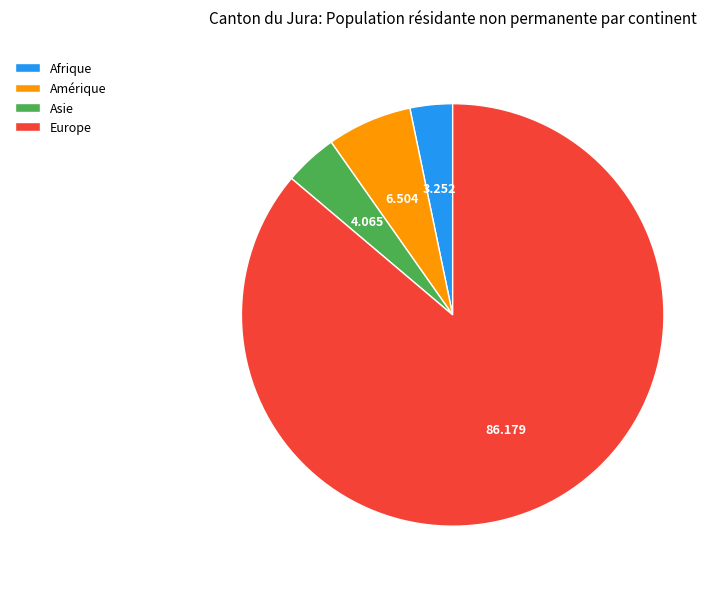

Does Europe represent more than half of the total?

Yes